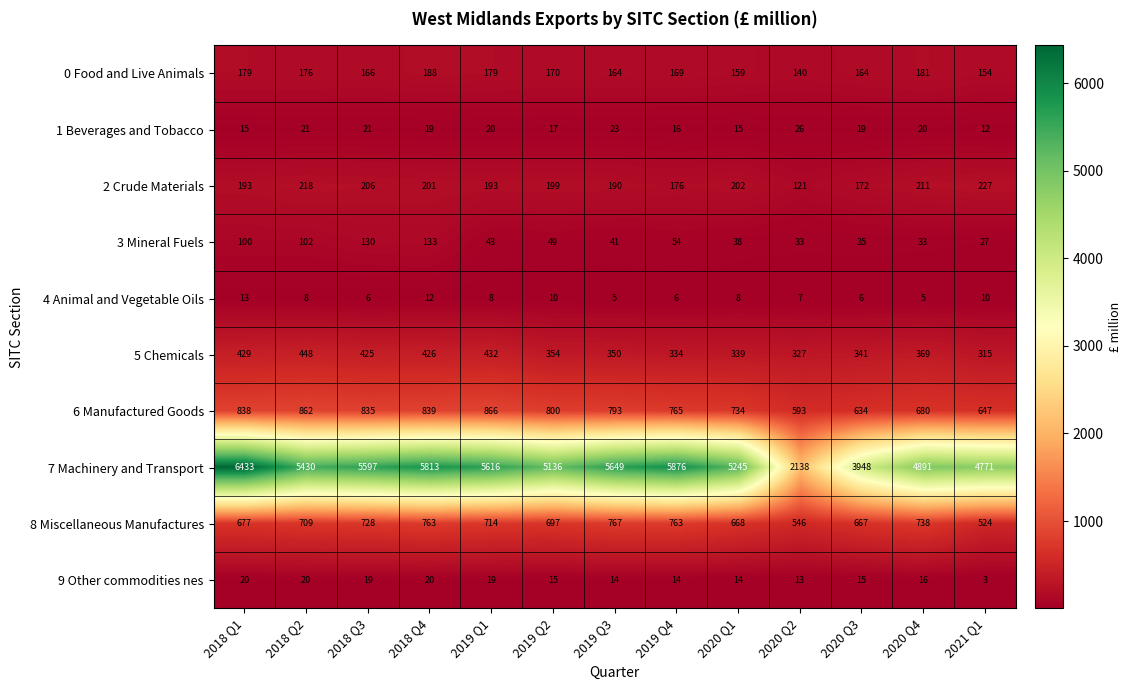

Which category has the highest value in the 8 Miscellaneous Manufactures series?

2019 Q3